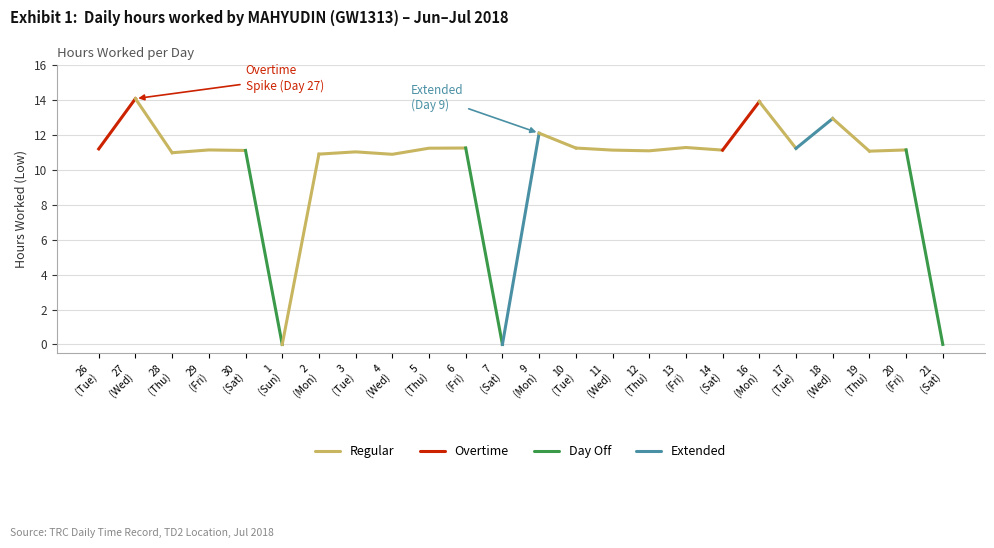

Reading left to right, extract all data points from this chart.

11.2	14.1	11.0	11.2	11.1	0.0	10.9	11.0	10.9	11.2	11.3	0.0	12.1	11.3	11.1	11.1	11.3	11.1	13.9	11.2	12.9	11.1	11.2	0.0